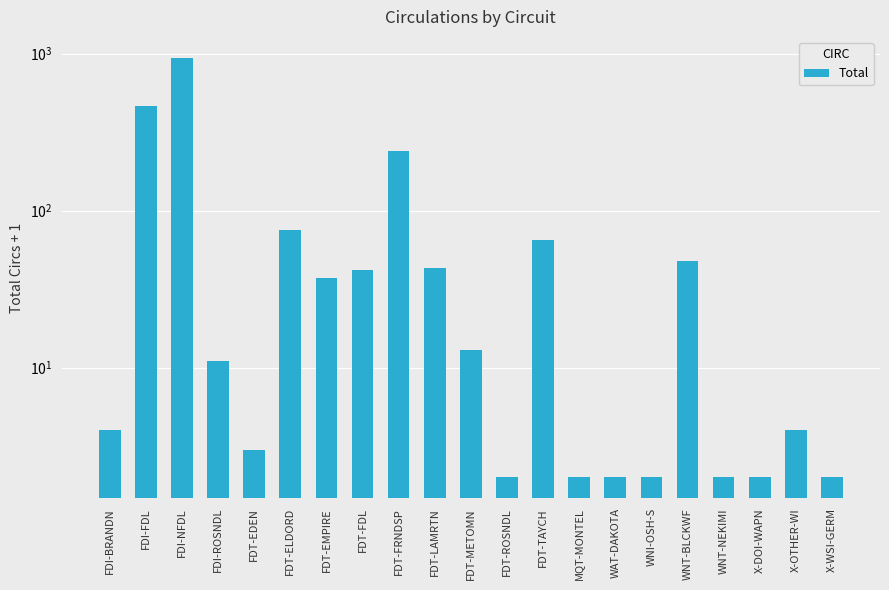

Does the chart contain stacked bars?

No